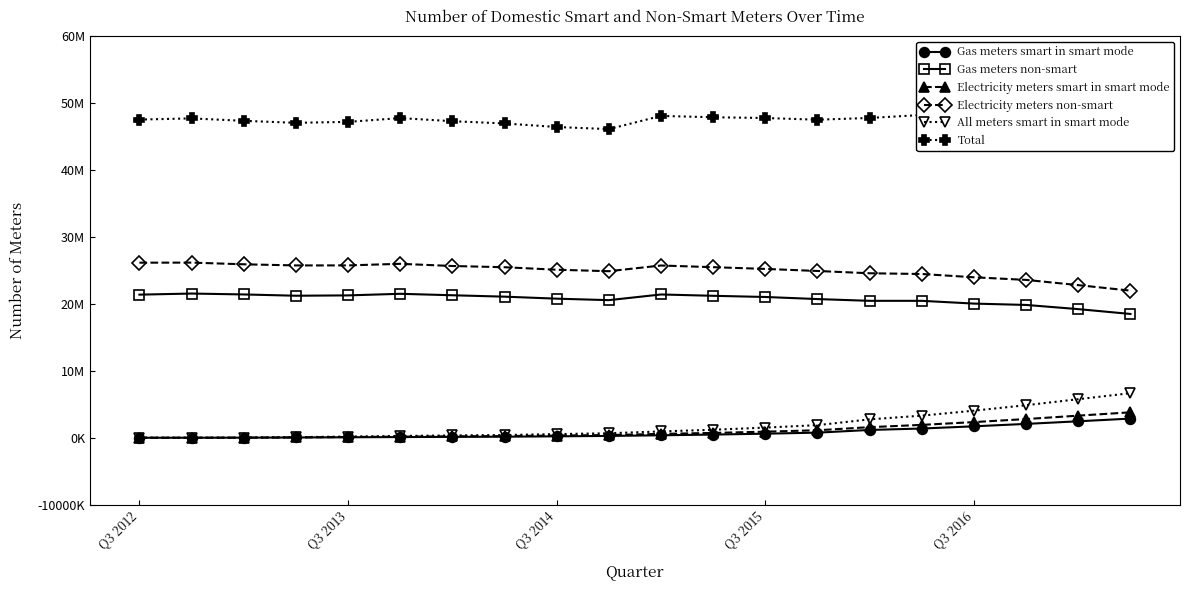

What is the value of the Gas meters smart in smart mode point at the 15th from the left?

1164957